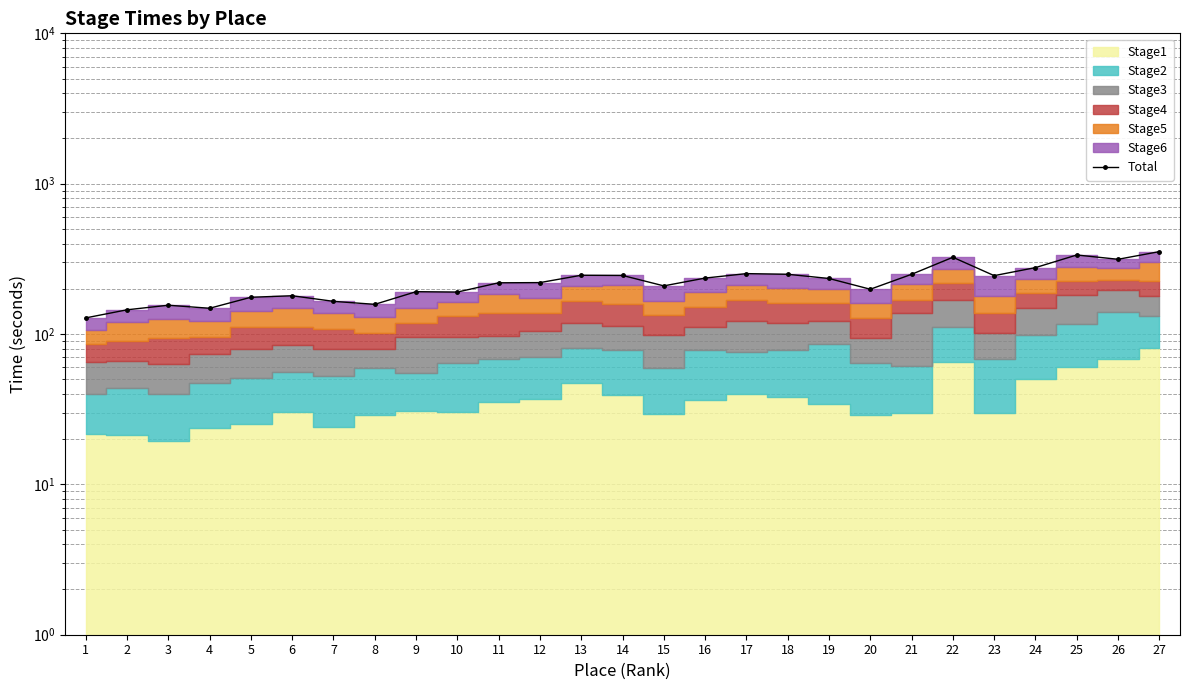

Read the value at 6.

179.7